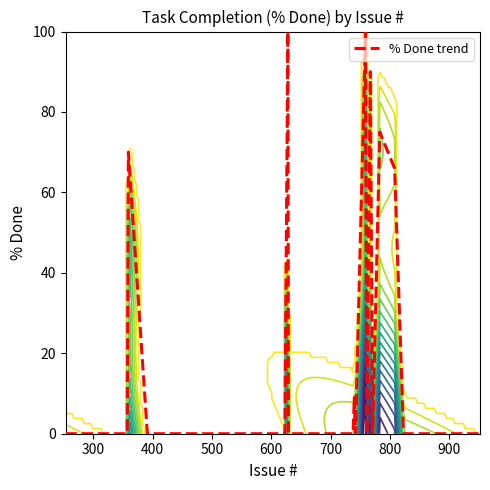

What is the maximum value for % Done trend?

100